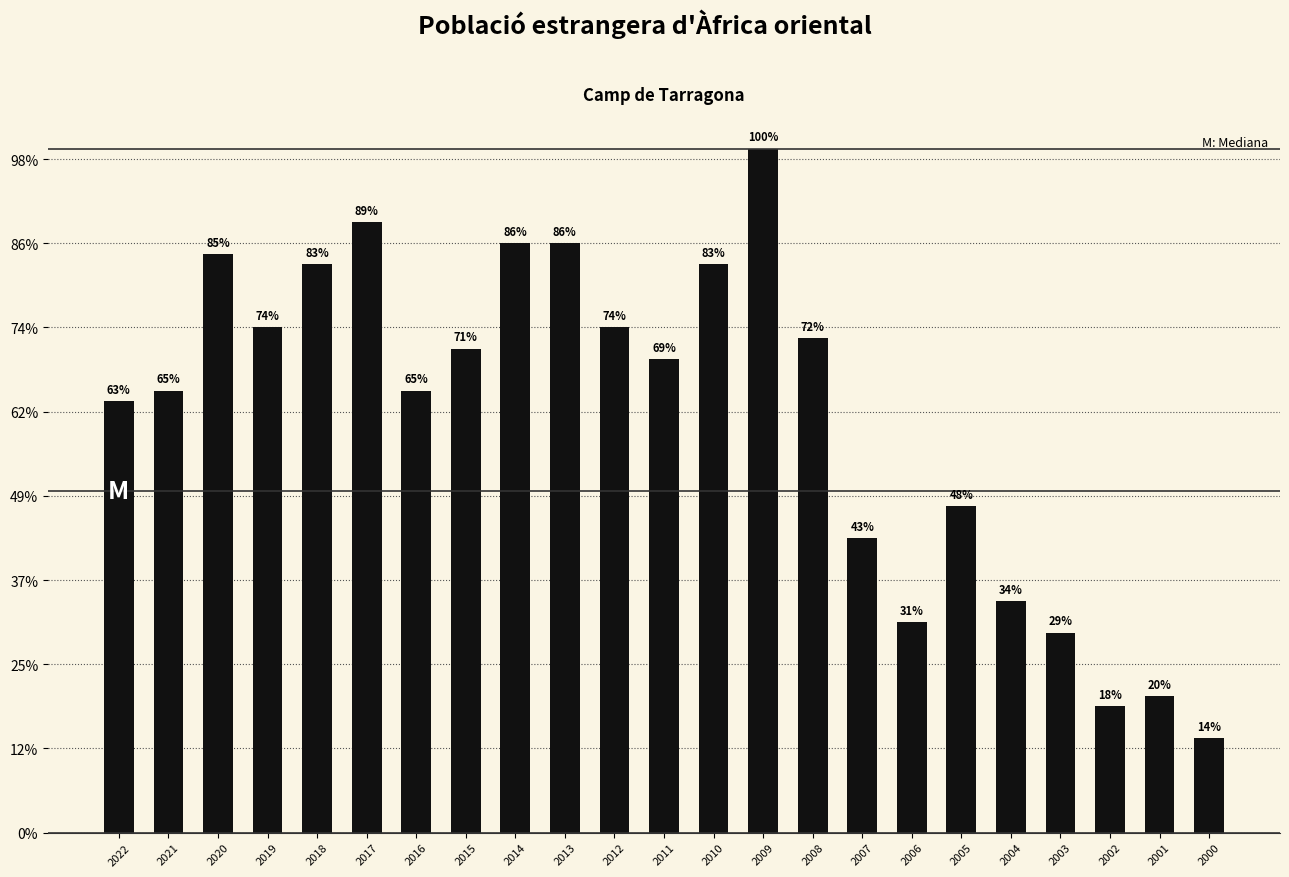

Does the chart contain any negative values?

No